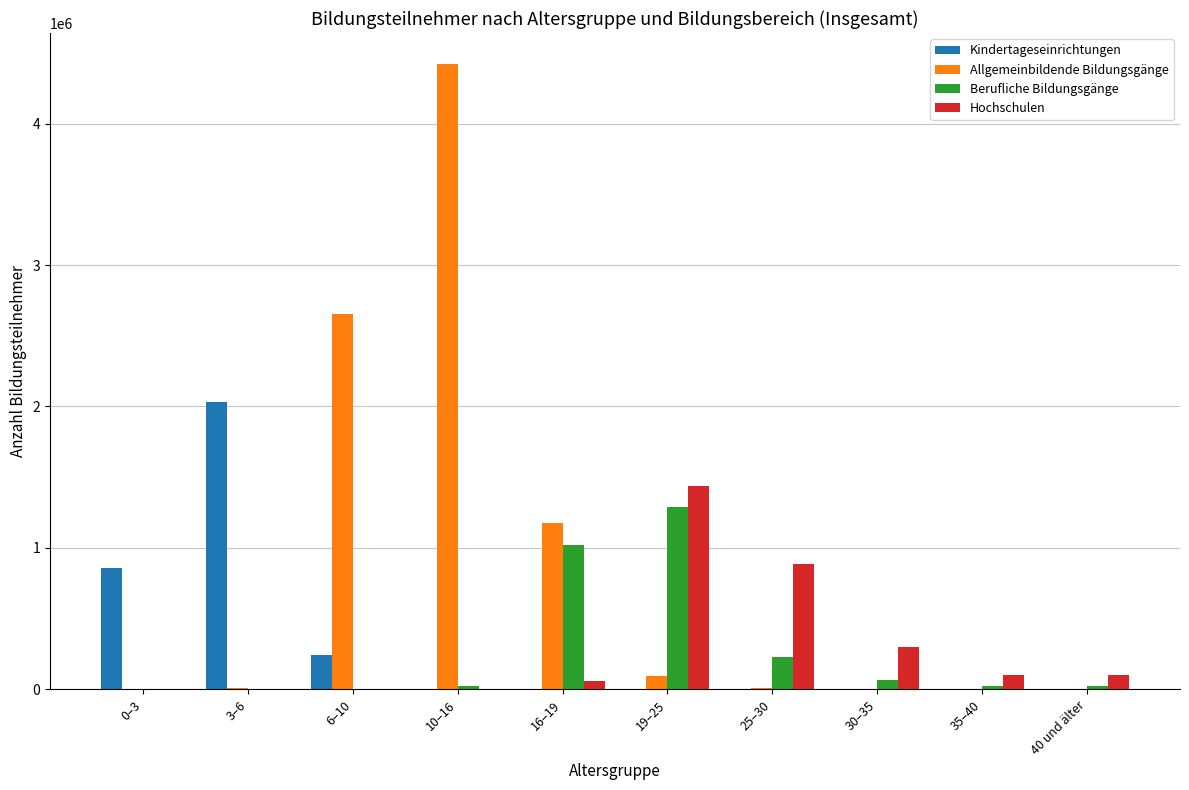

The value of Hochschulen at 25–30 is 430320. True or false?

False